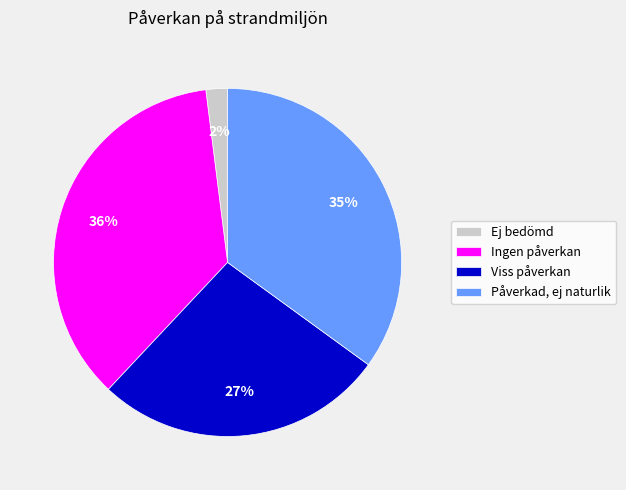

Between Ingen påverkan and Ej bedömd, which is larger?

Ingen påverkan